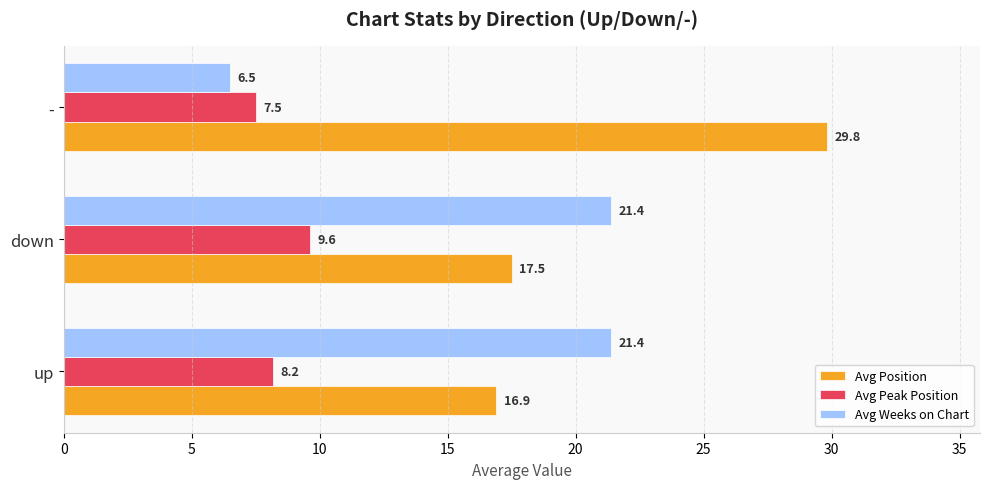

List the series in order of their peak value, lowest first.

Avg Peak Position, Avg Weeks on Chart, Avg Position